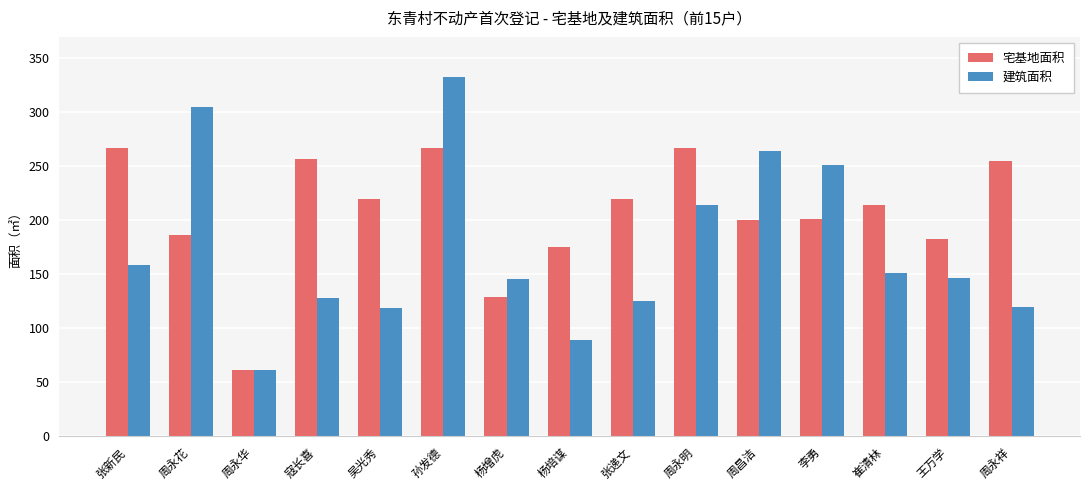

Rank the series at 李勇 from highest to lowest value.

建筑面积, 宅基地面积